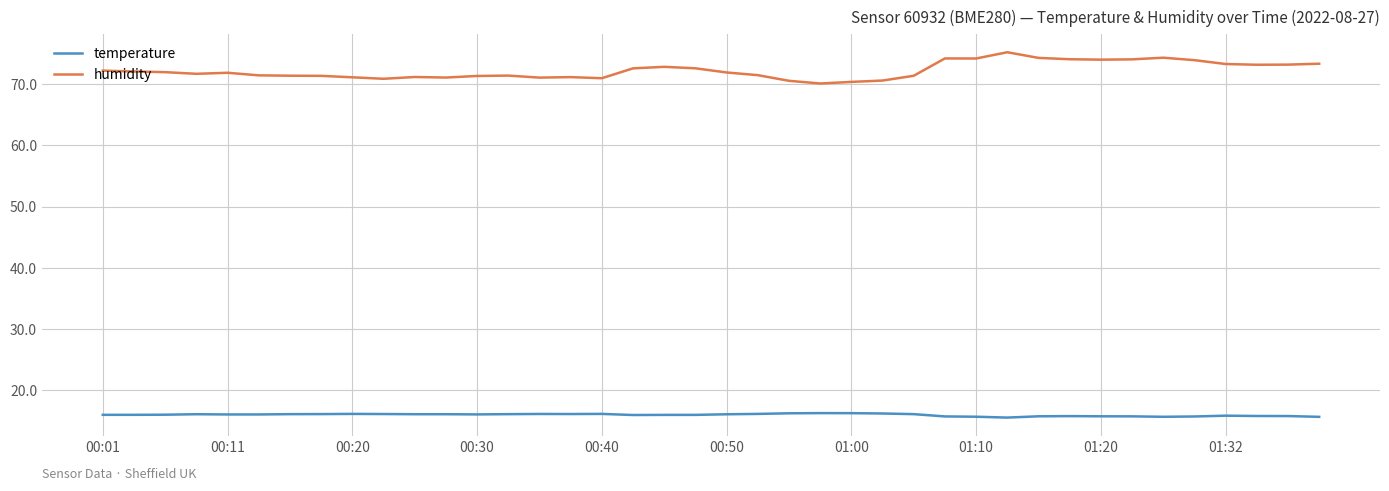

What is the difference between the maximum and second lowest values in the temperature series?

0.6